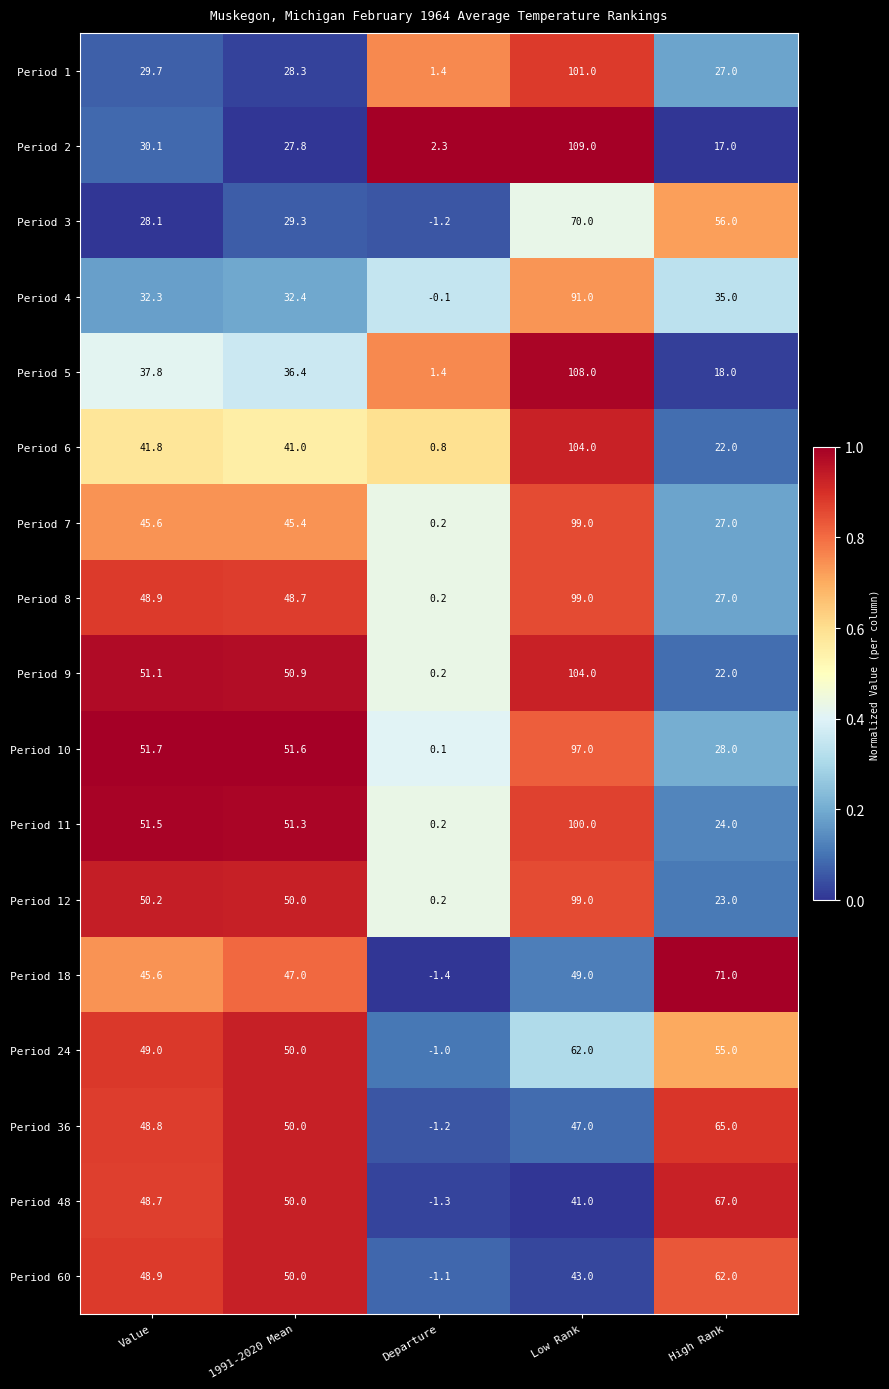

What is the sum of the Period 11 values at Value and Departure?

51.7